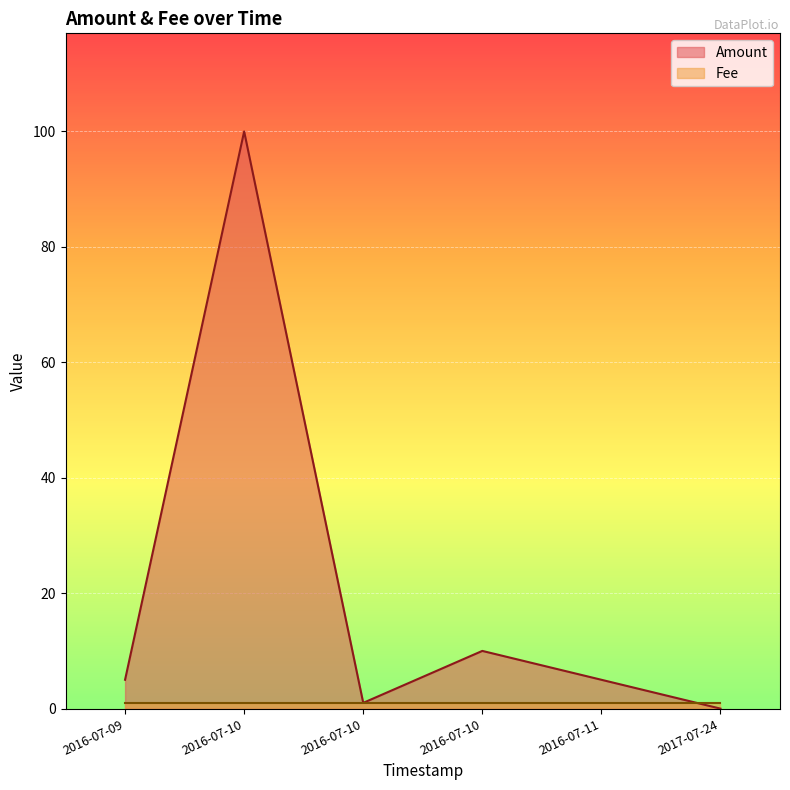

At which label does Fee reach its minimum?

2017-07-24 17:54:38